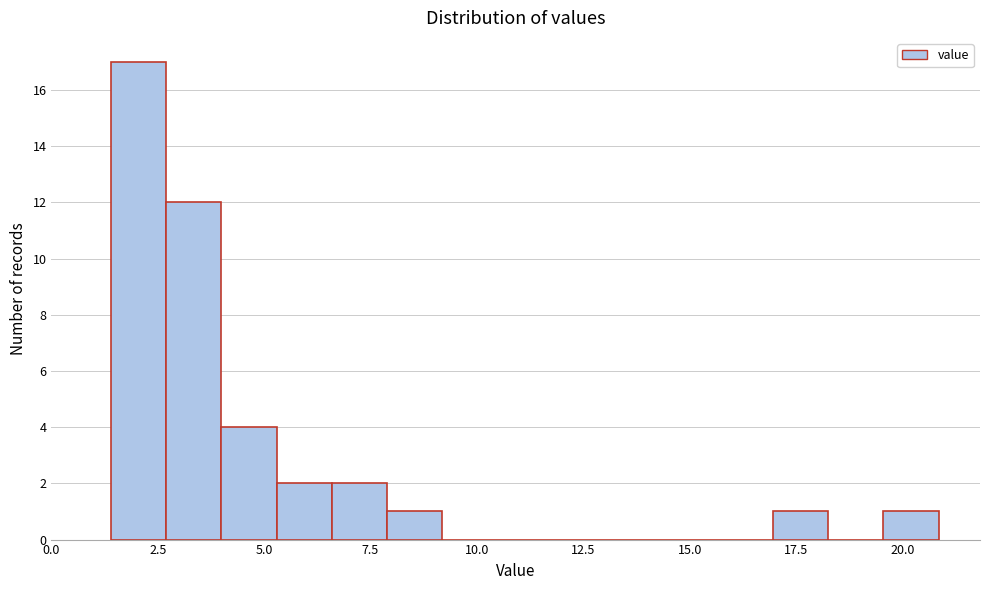

Read against the x-axis, roughly where is the centre of the tallest bar?

2.0